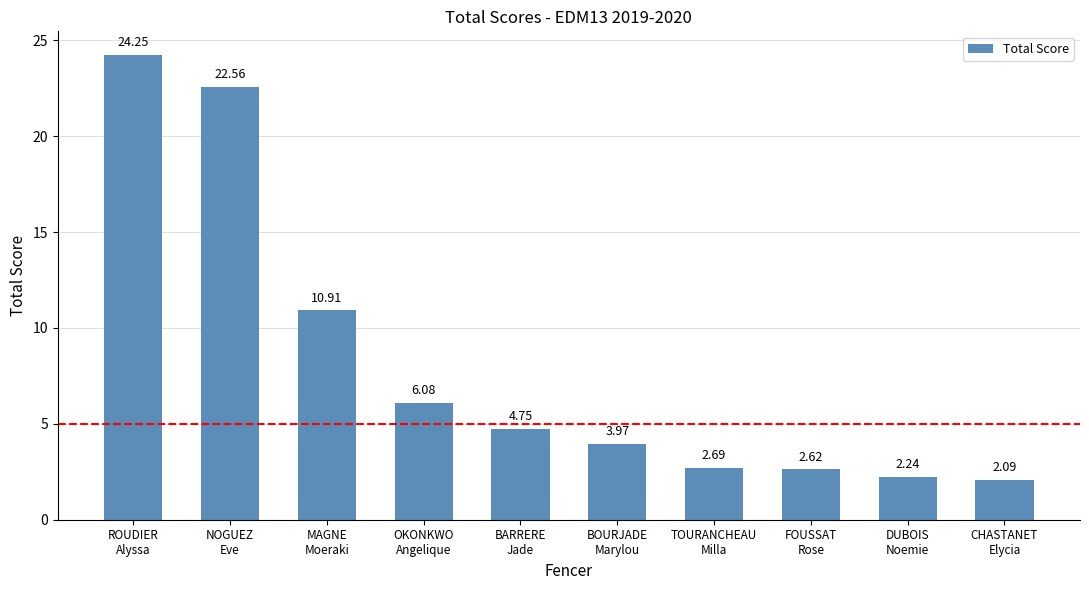

Is it true that the value at ROUDIER
Alyssa is 32.4?

False